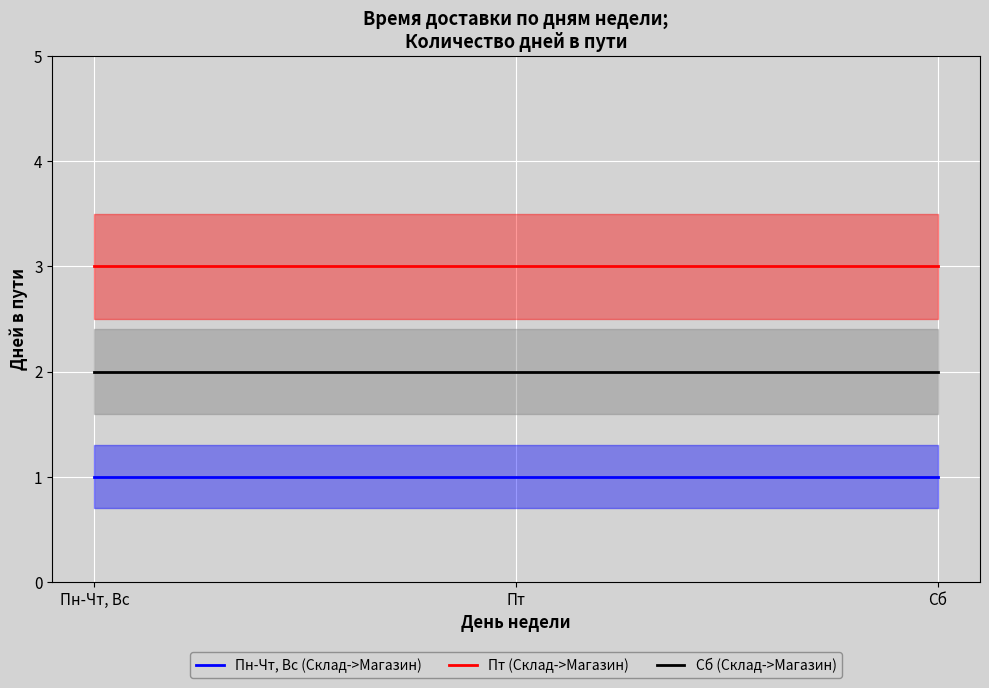

What is the sum of all Пт (Склад->Магазин) values?

9